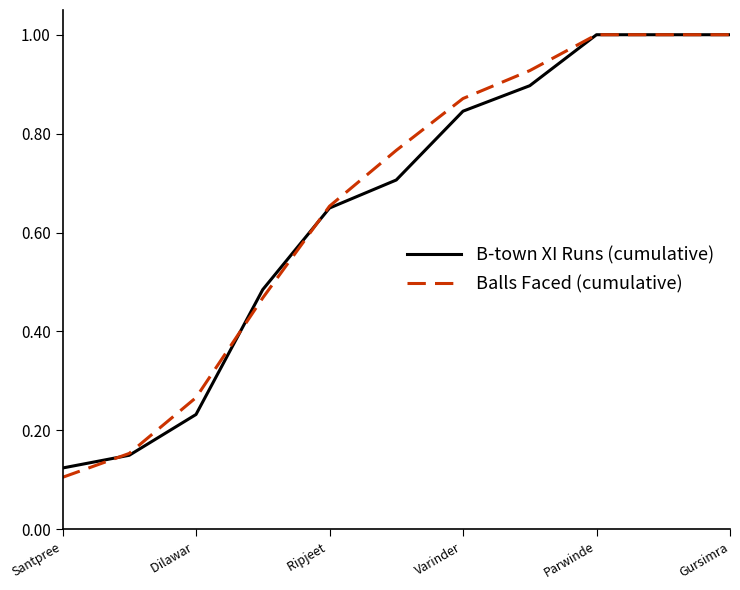

At how many categories does at least one series exceed 0?

11